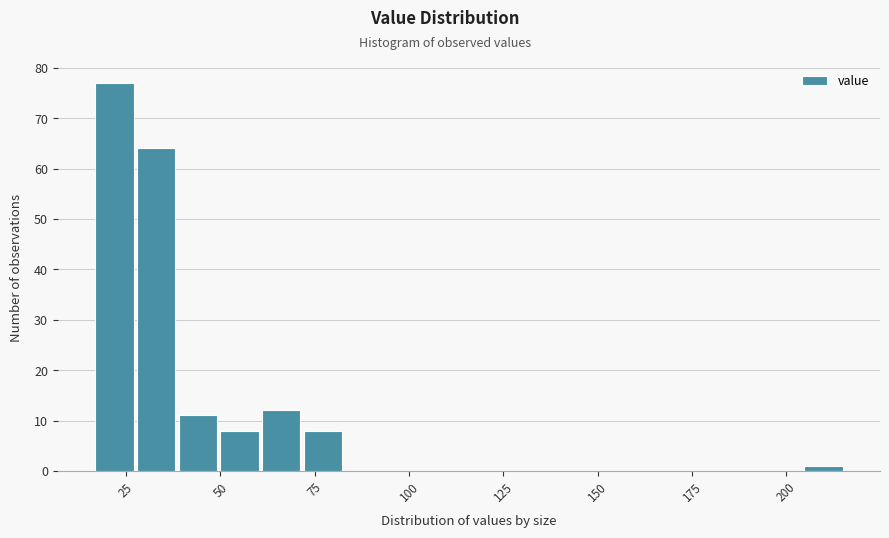

Around what value on the x-axis is the tallest bar? Give the approximate position of its centre, as read against the axis.

20